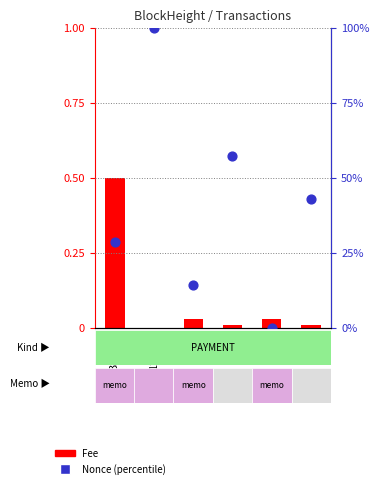

Which series reaches the maximum Y coordinate?

Nonce (percentile)